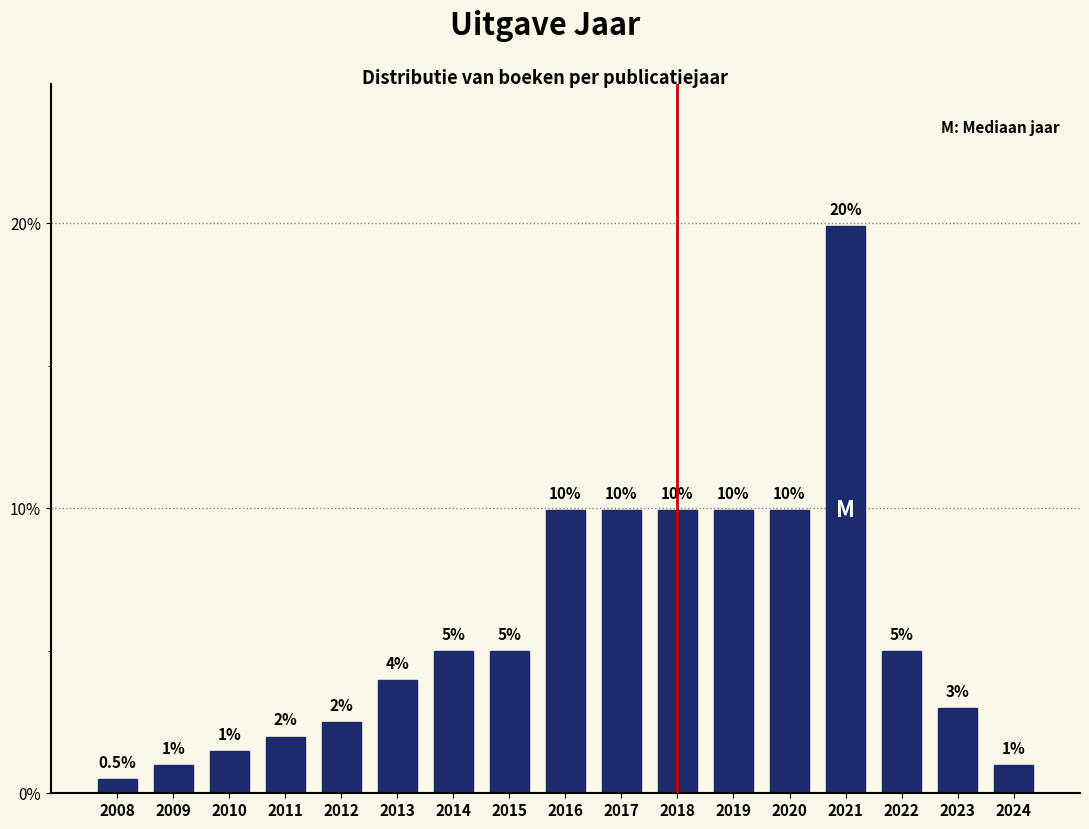

Reading left to right, transcribe all the data shown in this chart.

0.5	1.0	1.5	2.0	2.5	4.0	5.0	5.0	10.0	10.0	10.0	10.0	10.0	19.9	5.0	3.0	1.0